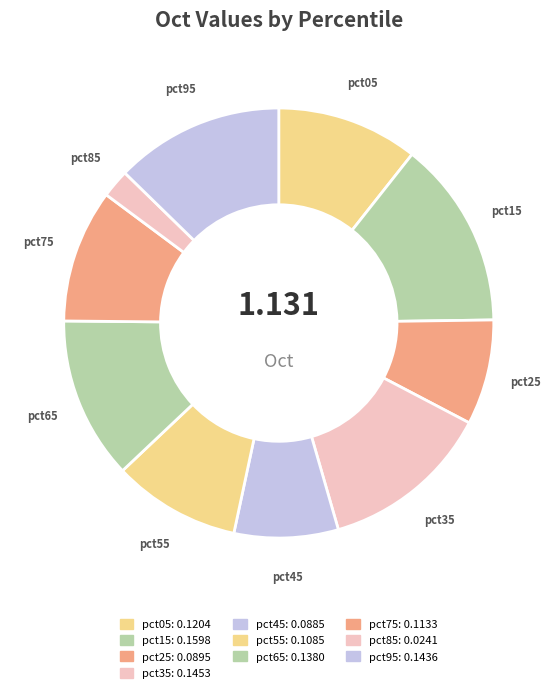

Combined, do pct85 and pct15 account for over 50%?

No